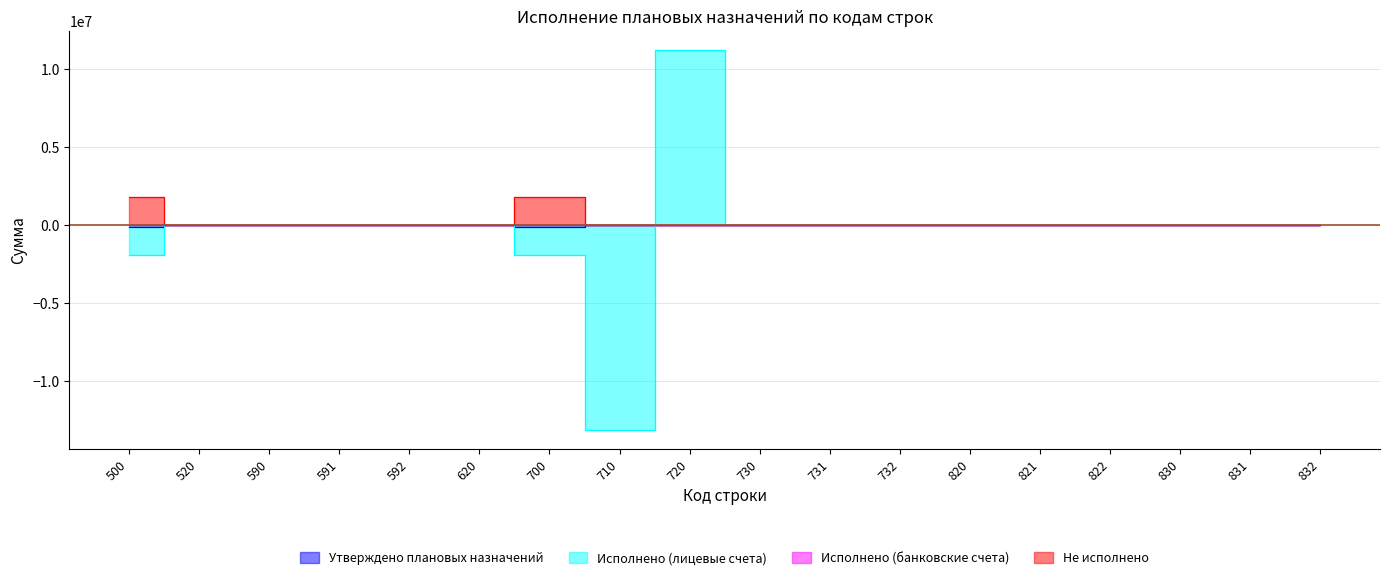

What is the difference between the Утверждено плановых назначений values at 591 and 500?

147078.9